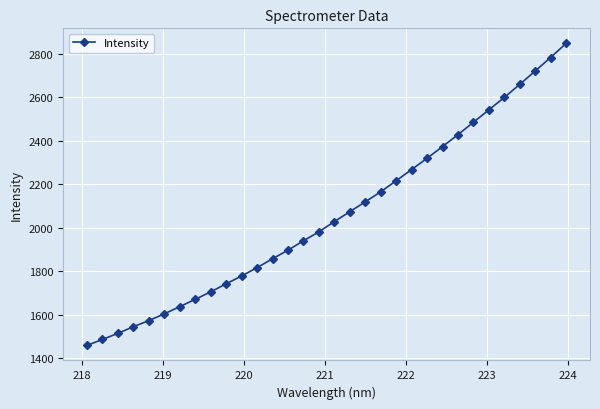

What is the sum of all values?

65834.8